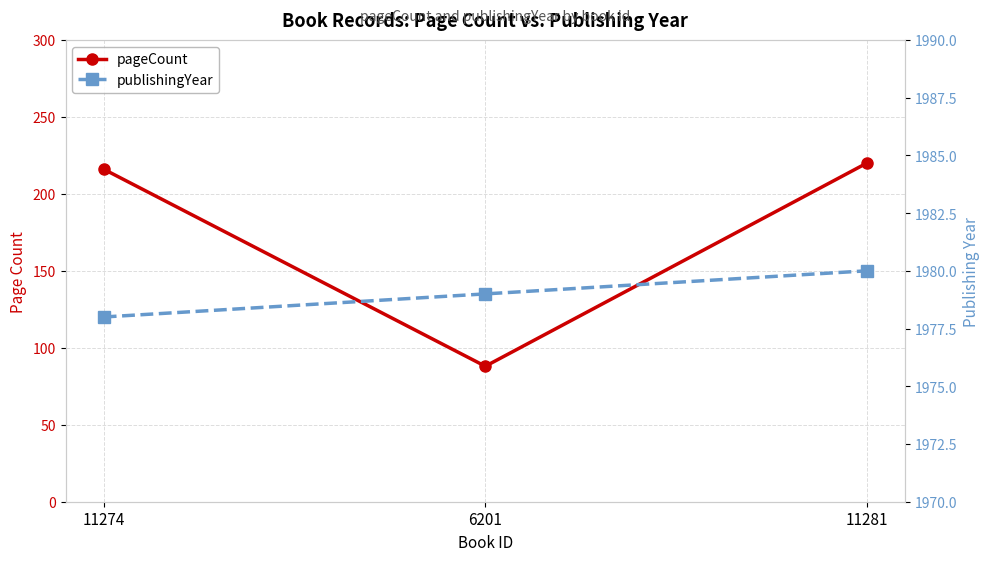

What is the average value of the publishingYear series?

1979